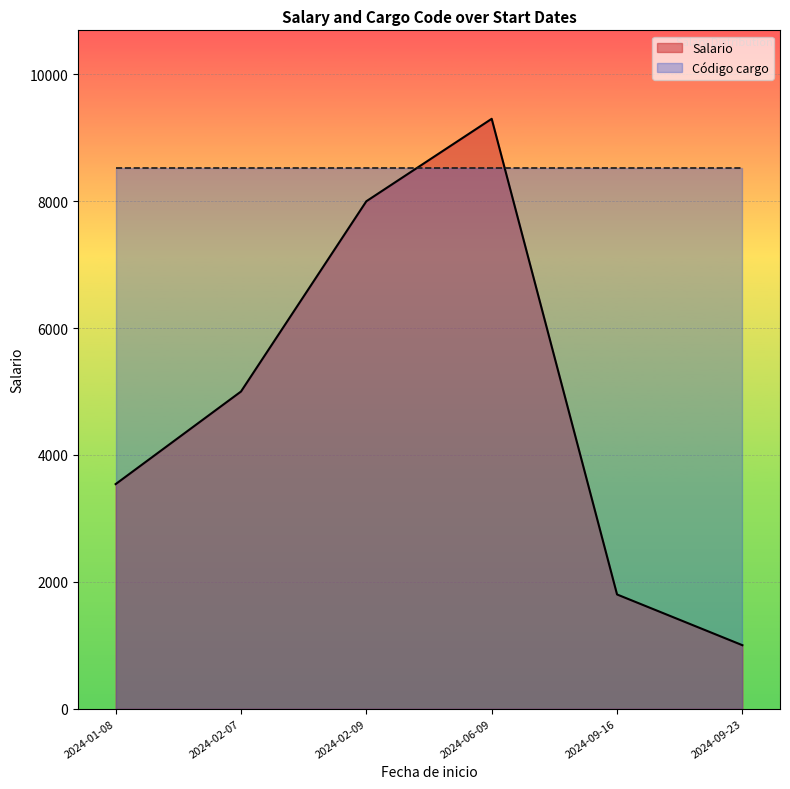

List the series in order of their overall mean, highest first.

Código cargo, Salario